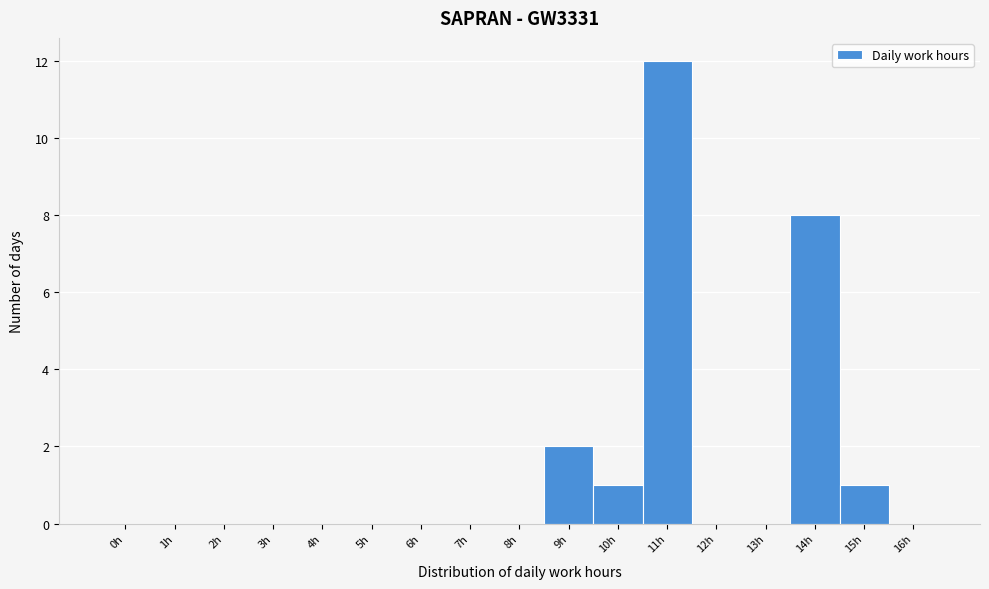

Reading right to left, what are all the values shown in this chart?

16h=0	15h=1	14h=8	13h=0	12h=0	11h=12	10h=1	9h=2	8h=0	7h=0	6h=0	5h=0	4h=0	3h=0	2h=0	1h=0	0h=0